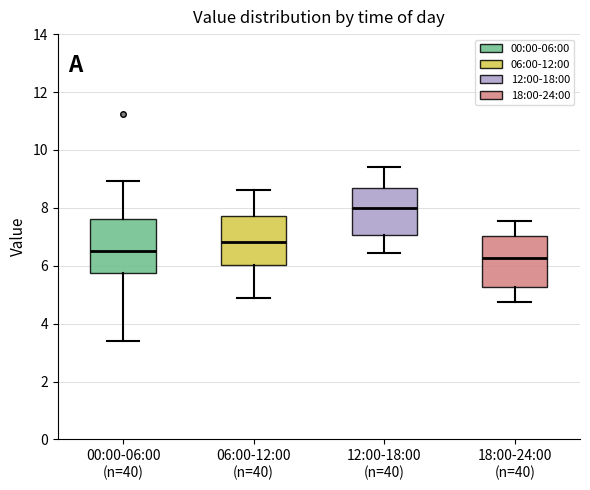

Where does the lower whisker of the box for 00:00-06:00 (n=40) end on the y-axis? The values are not printed on the chart, so give them approximately, as read against the axis.

3.4